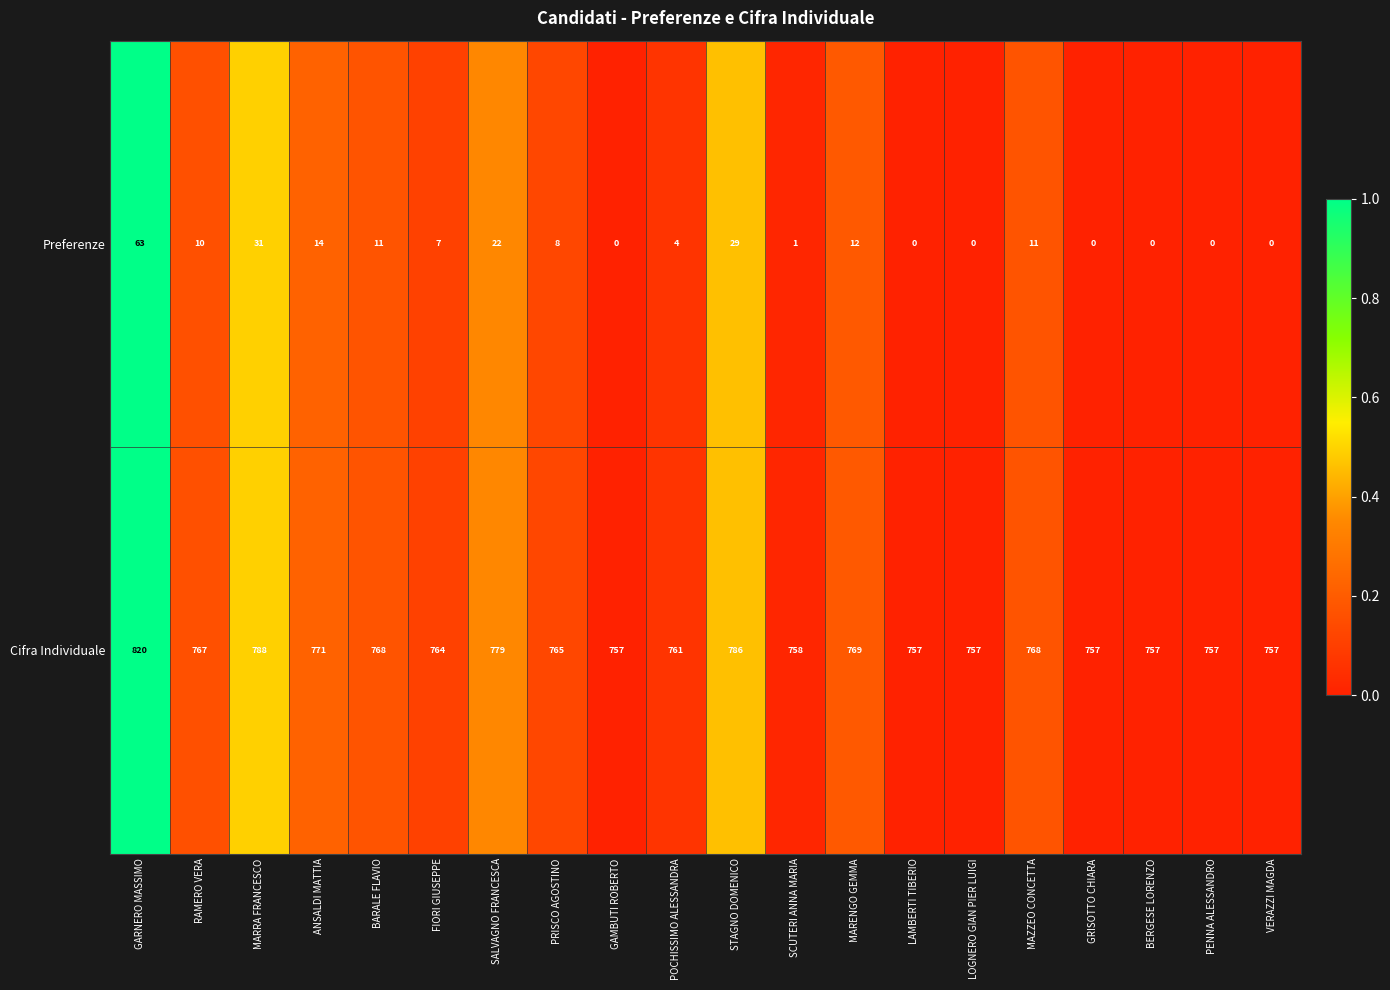

The value of Preferenze at GRISOTTO CHIARA is 23. True or false?

False